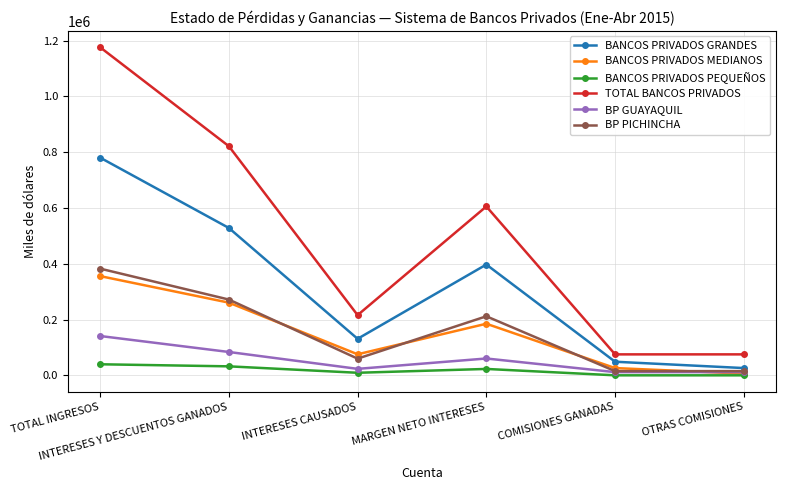

What are all the series names shown in the legend?

BANCOS PRIVADOS GRANDES, BANCOS PRIVADOS MEDIANOS, BANCOS PRIVADOS PEQUEÑOS, TOTAL BANCOS PRIVADOS, BP GUAYAQUIL, BP PICHINCHA